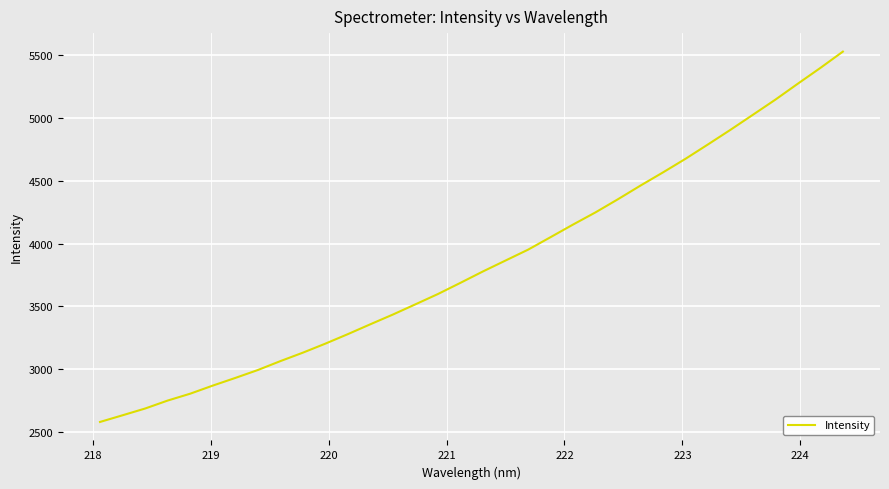

What is the minimum value shown in the chart?

2579.6